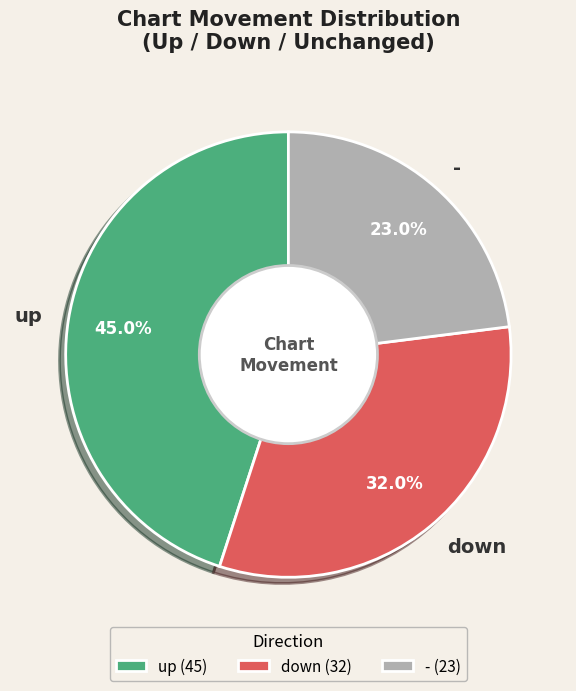

Rank the categories by value from lowest to highest.

-, down, up